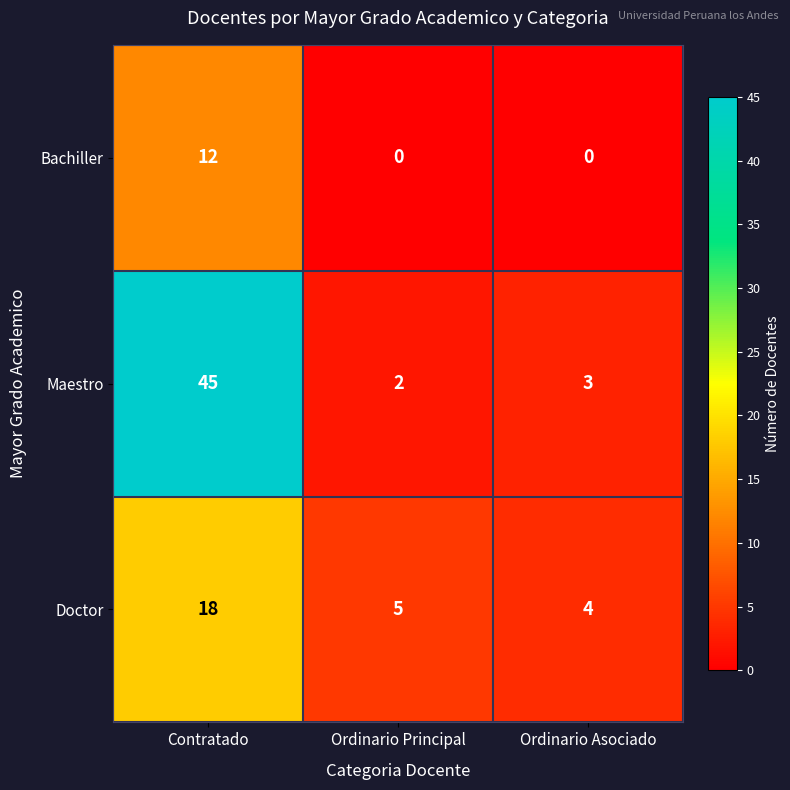

The Maestro series shows 3 at Ordinario Asociado. True or false?

True